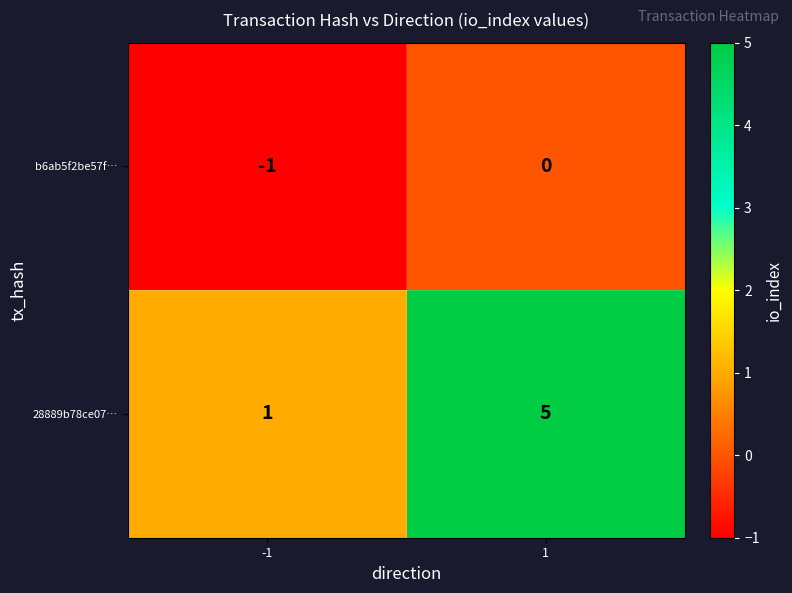

Which series has the largest total across all categories?

28889b78ce07…